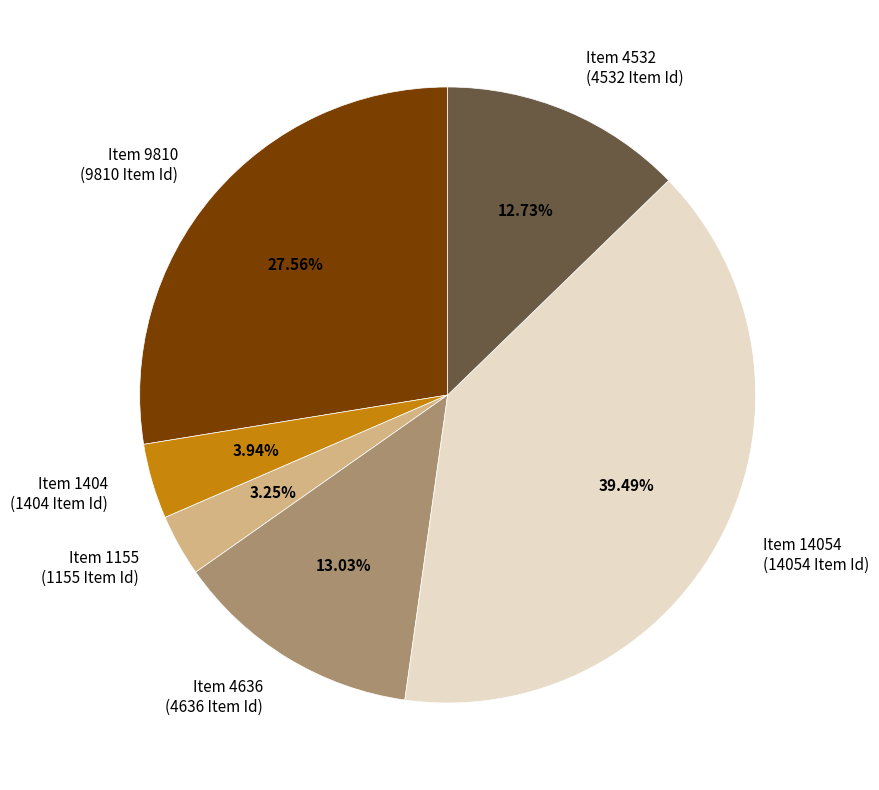

What percentage is NOT represented by Item 14054?

60.5%